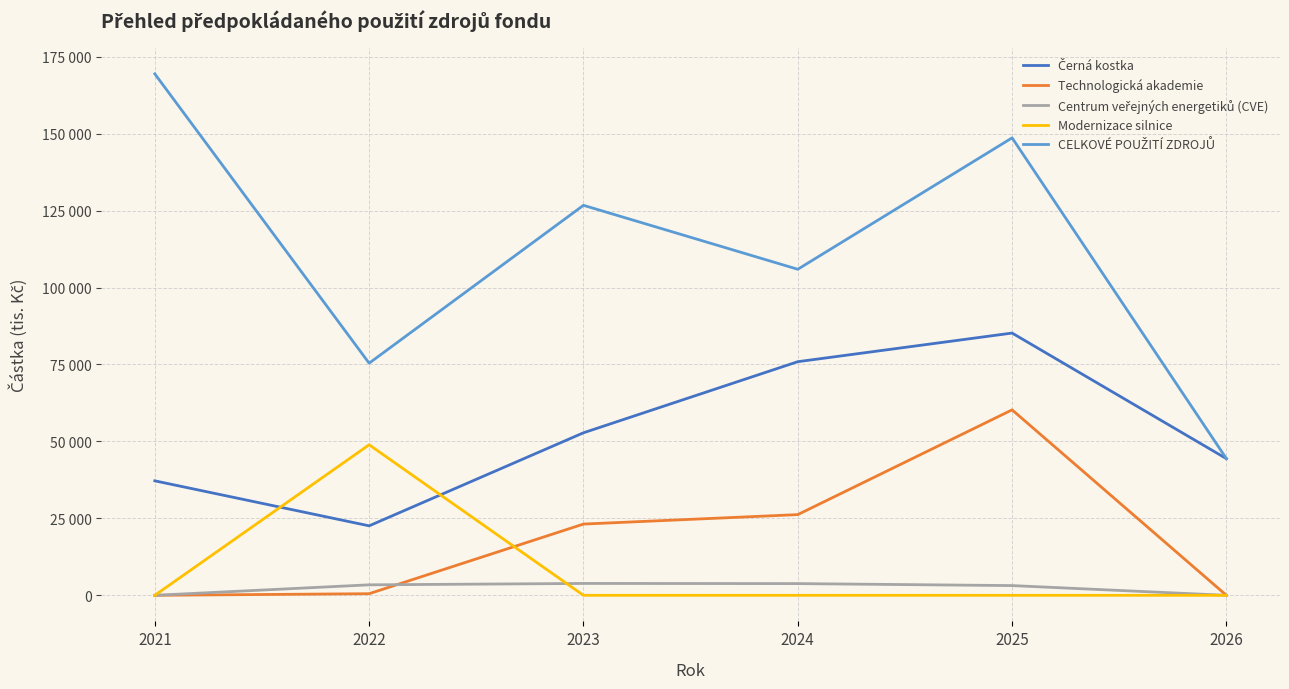

The Modernizace silnice series shows 30448.7 at 2024. True or false?

False